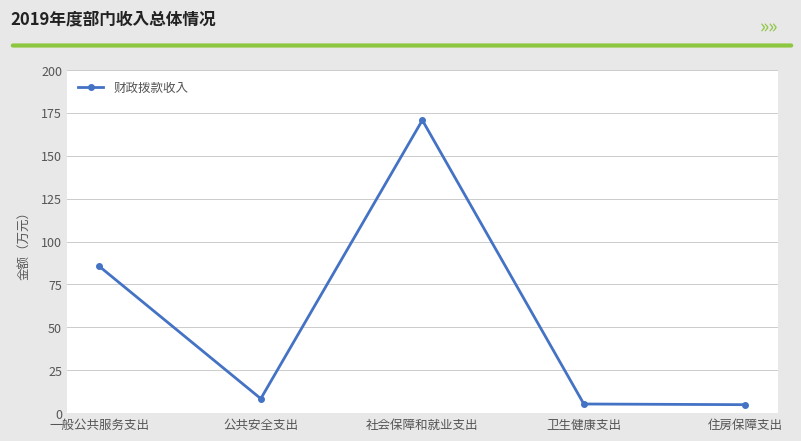

What is the label of the 3rd point from the left?

社会保障和就业支出